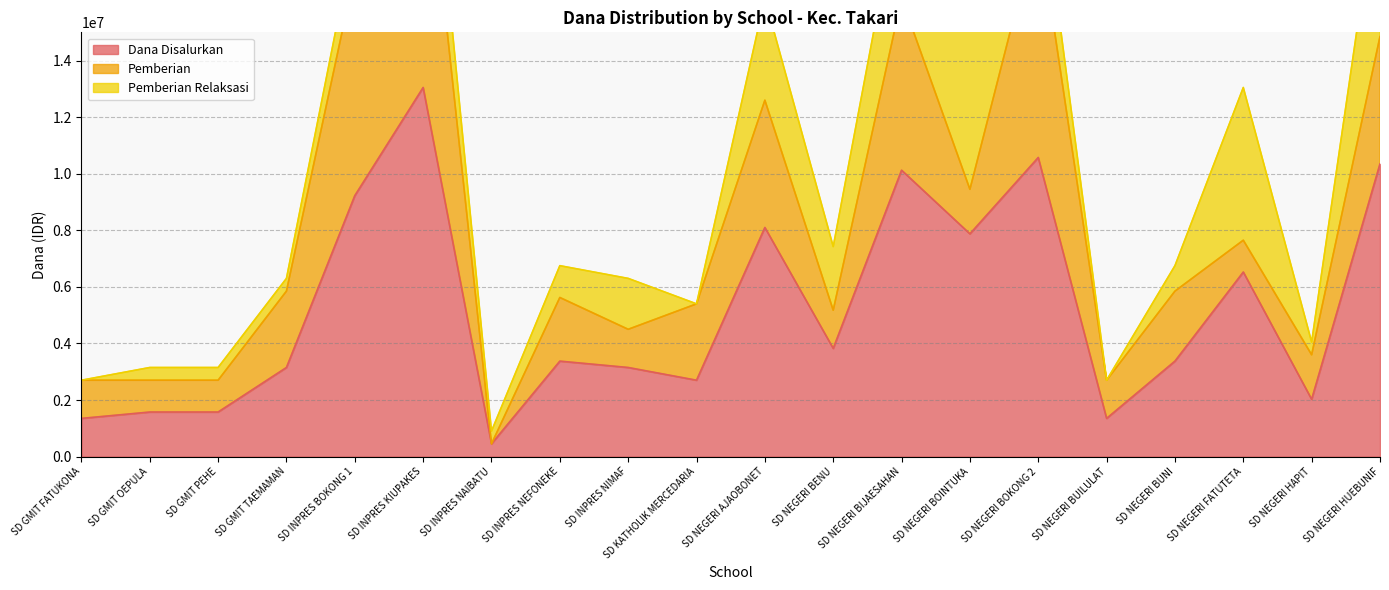

Is the value of Pemberian at SD NEGERI BUILULAT greater than the value of Dana Disalurkan at SD INPRES NIMAF?

No